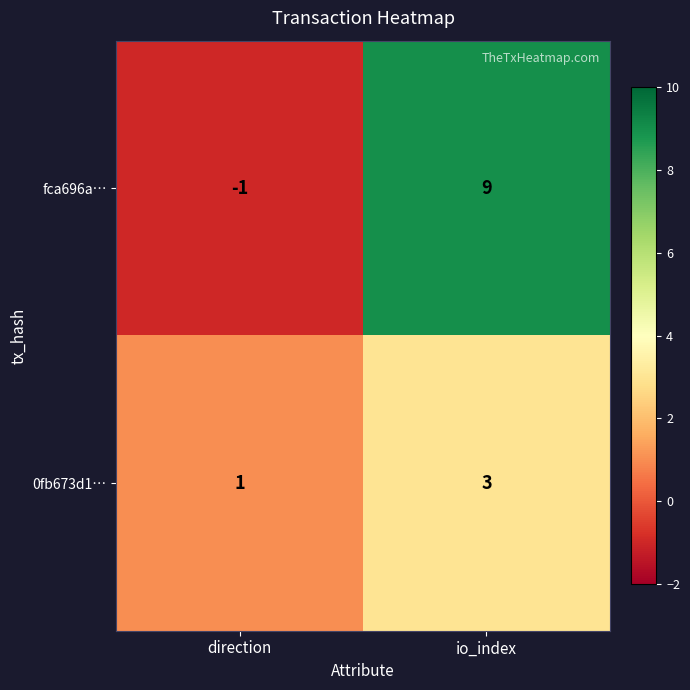

Which series changed the most between direction and io_index?

fca696a…